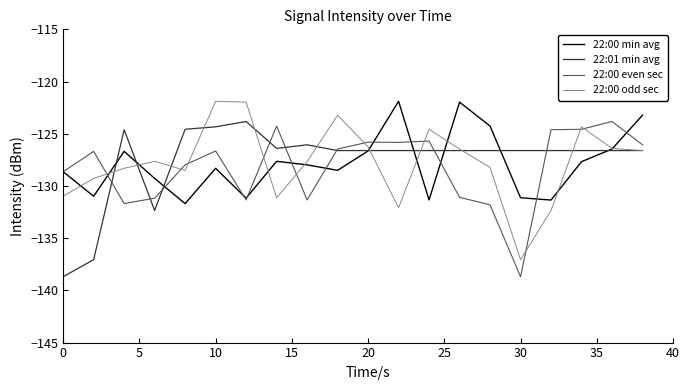

What is the greatest value displayed?

-121.9